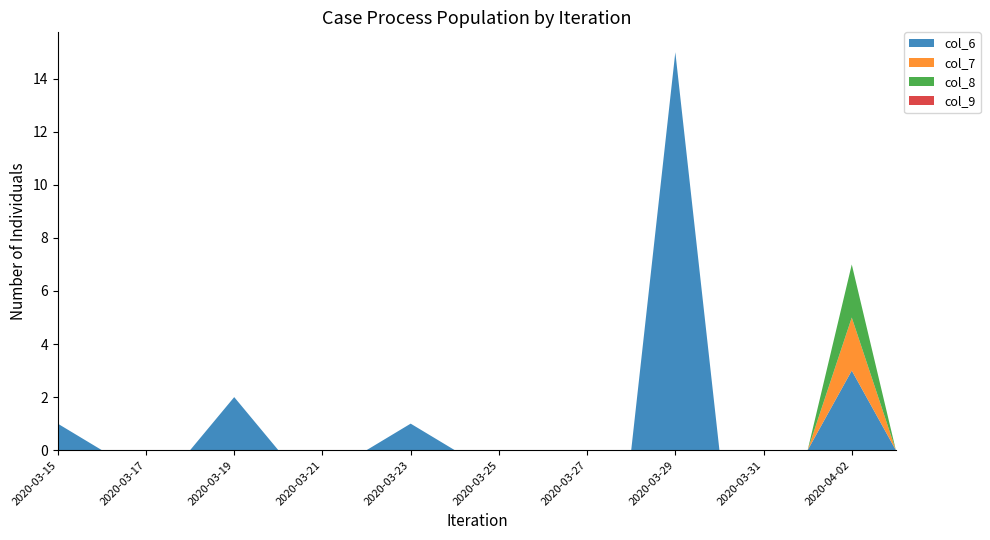

Reading left to right, what are all the values shown in this chart?

col_6: 1	0	0	0	2	0	0	0	1	0	0	0	0	0	15	0	0	0	3	0
col_7: 0	0	0	0	0	0	0	0	0	0	0	0	0	0	0	0	0	0	2	0
col_8: 0	0	0	0	0	0	0	0	0	0	0	0	0	0	0	0	0	0	2	0
col_9: 0	0	0	0	0	0	0	0	0	0	0	0	0	0	0	0	0	0	0	0